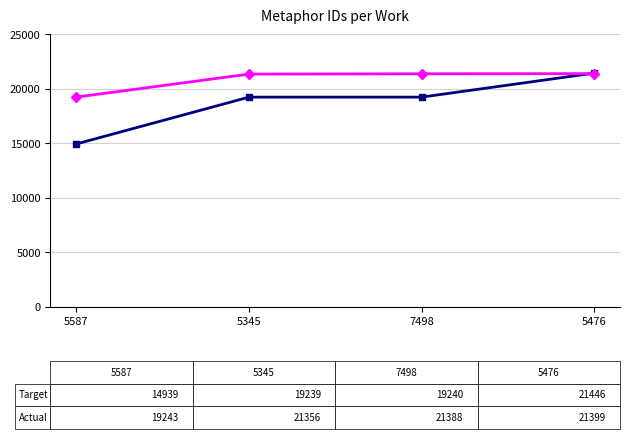

What is the total value across all series at 5476?

42845